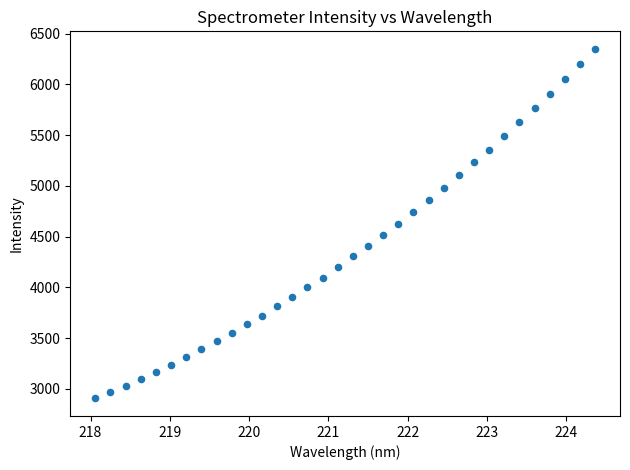

What is the range of X values (max minus min)?

6.3